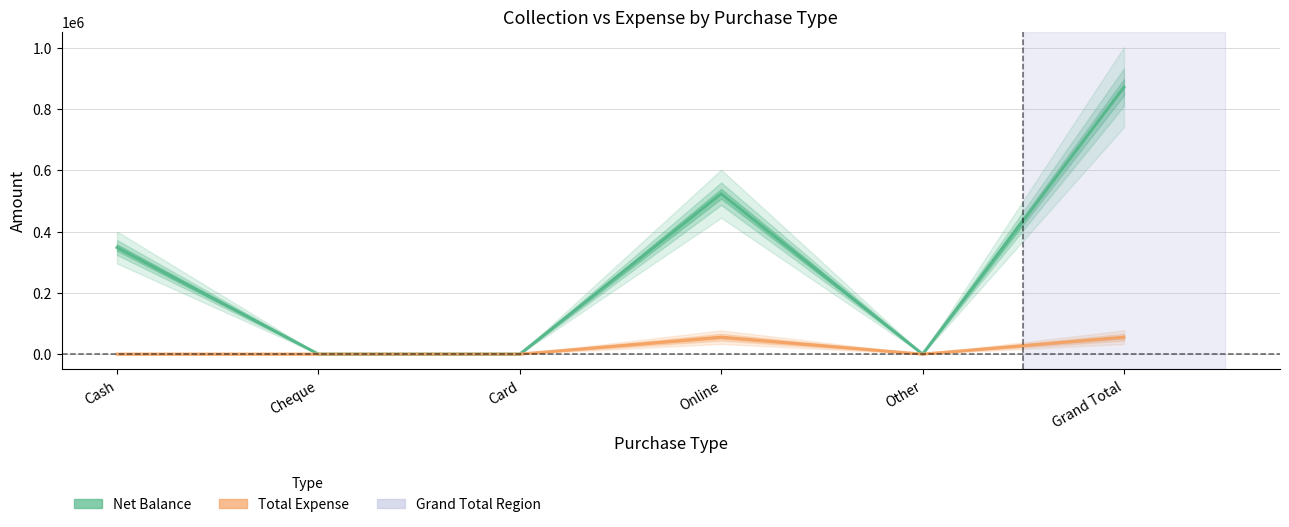

Between Grand Total and Online, which is larger?

Grand Total